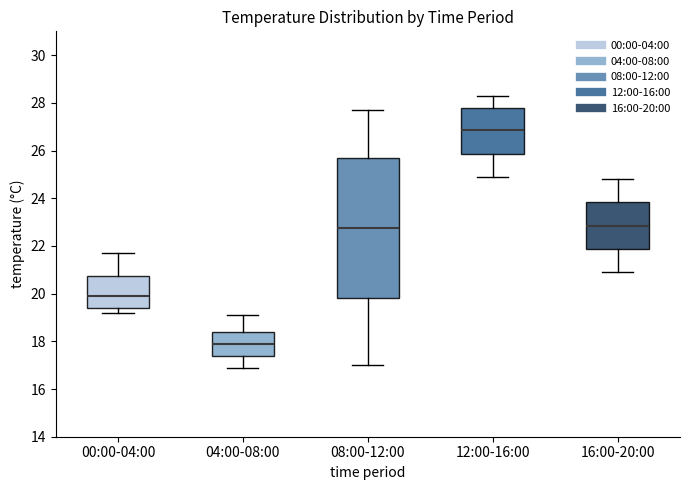

Comparing the boxes themselves (not the whiskers), which one is the tallest?

08:00-12:00